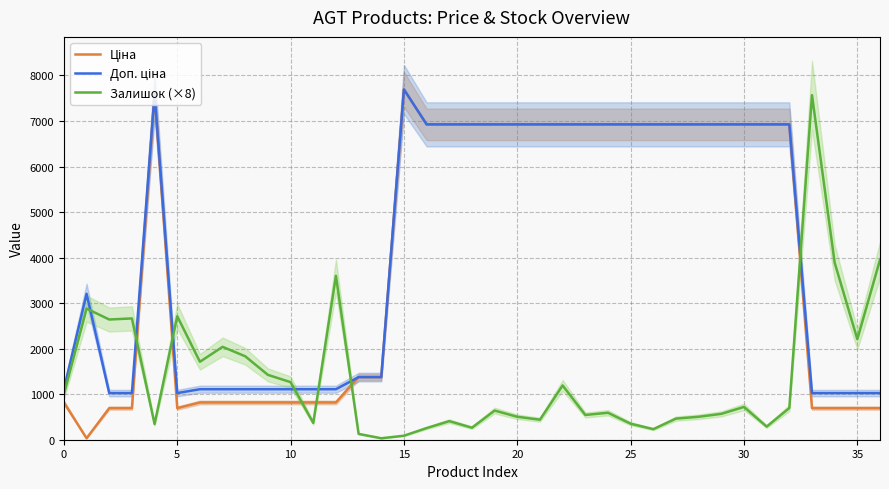

Reading left to right, what are all the values shown in this chart?

Ціна: 818.5	32.0	693.7	693.7	7596.5	693.7	818.5	818.5	818.5	818.5	818.5	818.5	818.5	1375.4	1375.4	7693.1	6925.7	6925.7	6925.7	6925.7	6925.7	6925.7	6925.7	6925.7	6925.7	6925.7	6925.7	6925.7	6925.7	6925.7	6925.7	6925.7	6925.7	693.7	693.7	693.7	693.7
Доп. ціна: 1109.2	3205.0	1024.6	1024.6	7596.5	1024.6	1109.2	1109.2	1109.2	1109.2	1109.2	1109.2	1109.2	1375.0	1375.0	7693.1	6925.7	6925.7	6925.7	6925.7	6925.7	6925.7	6925.7	6925.7	6925.7	6925.7	6925.7	6925.7	6925.7	6925.7	6925.7	6925.7	6925.7	1024.6	1024.6	1024.6	1024.6
Залишок (×8): 1000.0	2880.0	2640.0	2664.0	344.0	2712.0	1712.0	2040.0	1832.0	1424.0	1264.0	368.0	3600.0	128.0	32.0	88.0	256.0	408.0	264.0	640.0	504.0	440.0	1192.0	544.0	592.0	352.0	232.0	464.0	504.0	568.0	720.0	288.0	696.0	7568.0	3888.0	2208.0	3952.0